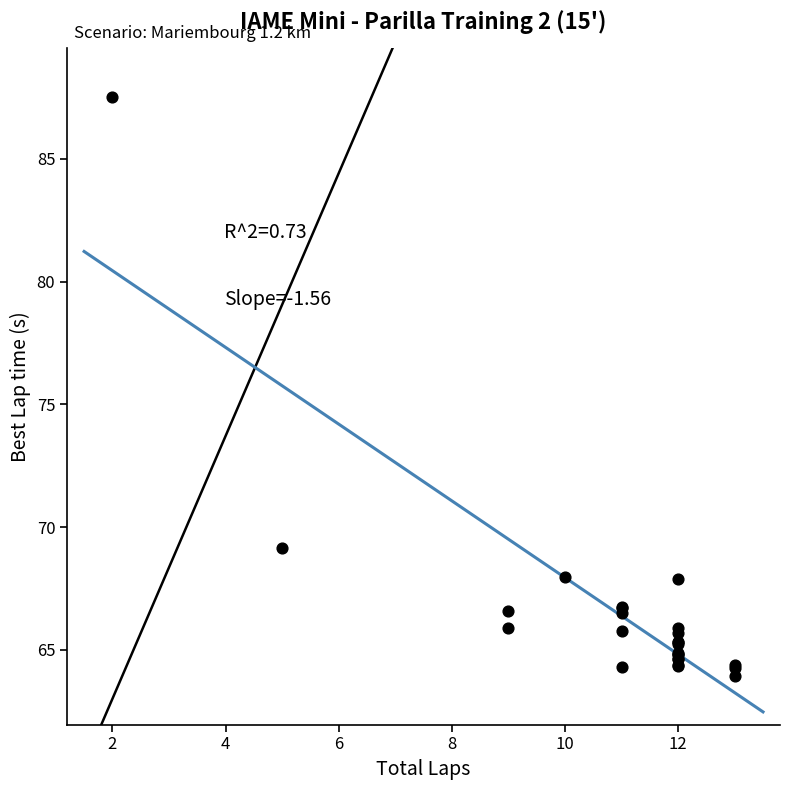

What Y value in the scatter plot is closest to 75?

69.2